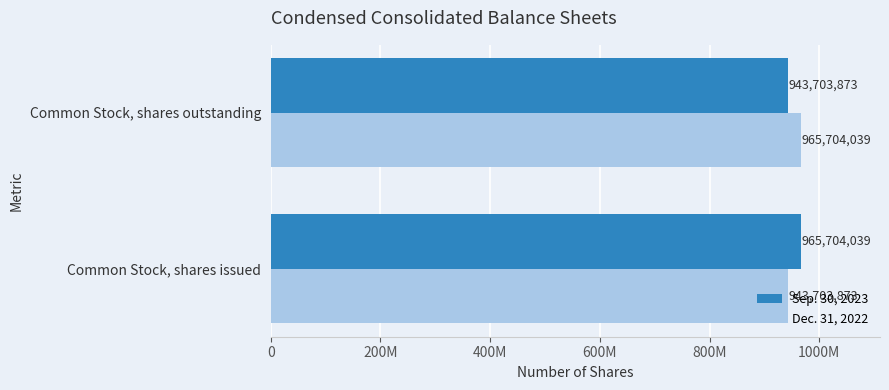

List the labels in order of Sep. 30, 2023 value, largest first.

Common Stock, shares issued, Common Stock, shares outstanding